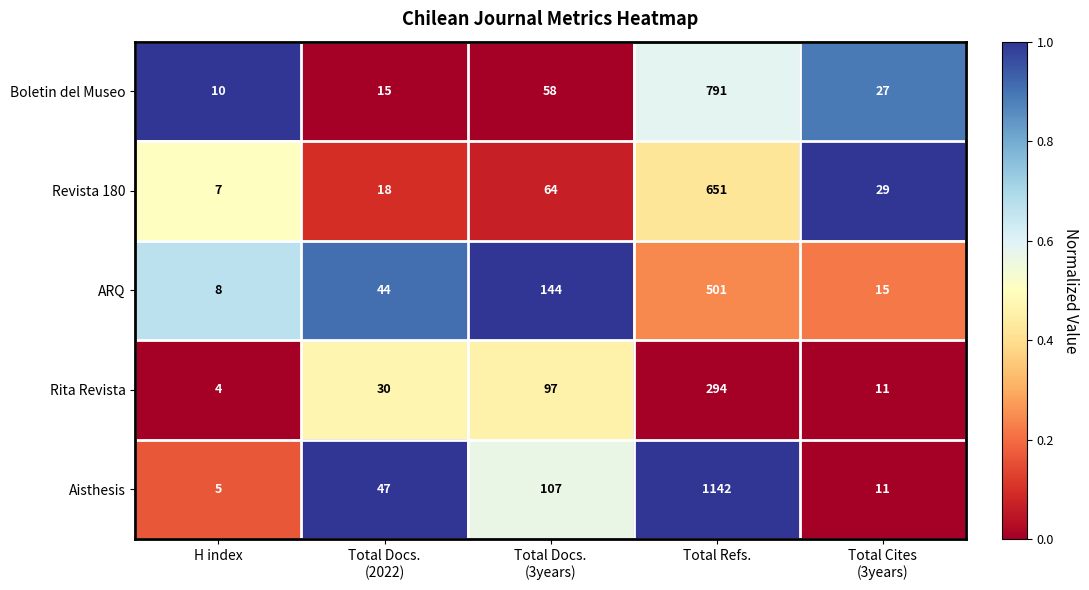

Is it true that Revista 180 equals 651 at Total Refs.?

True